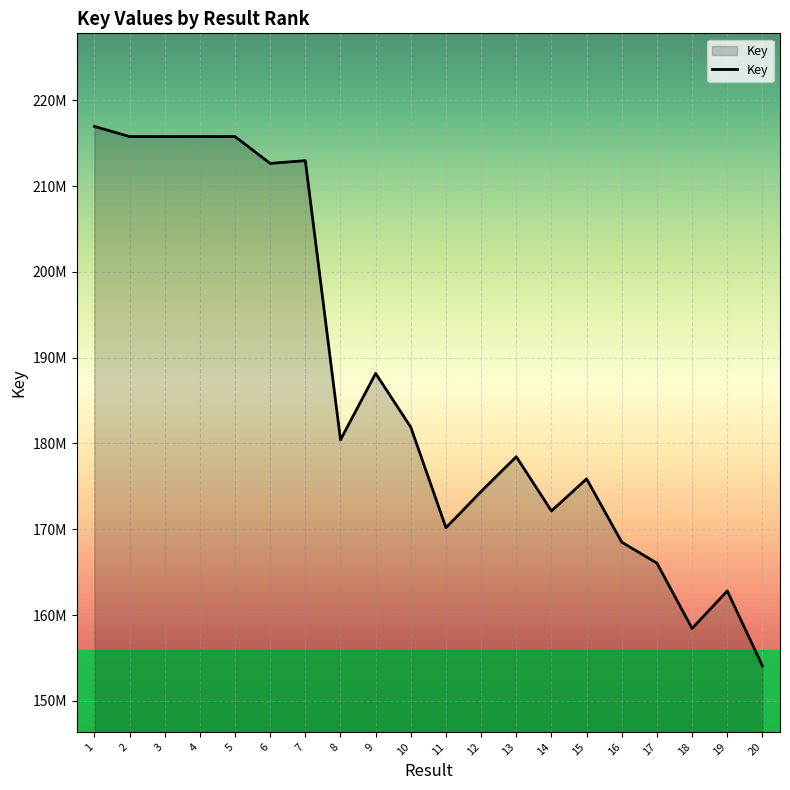

What value does the data have at 10?

181888926